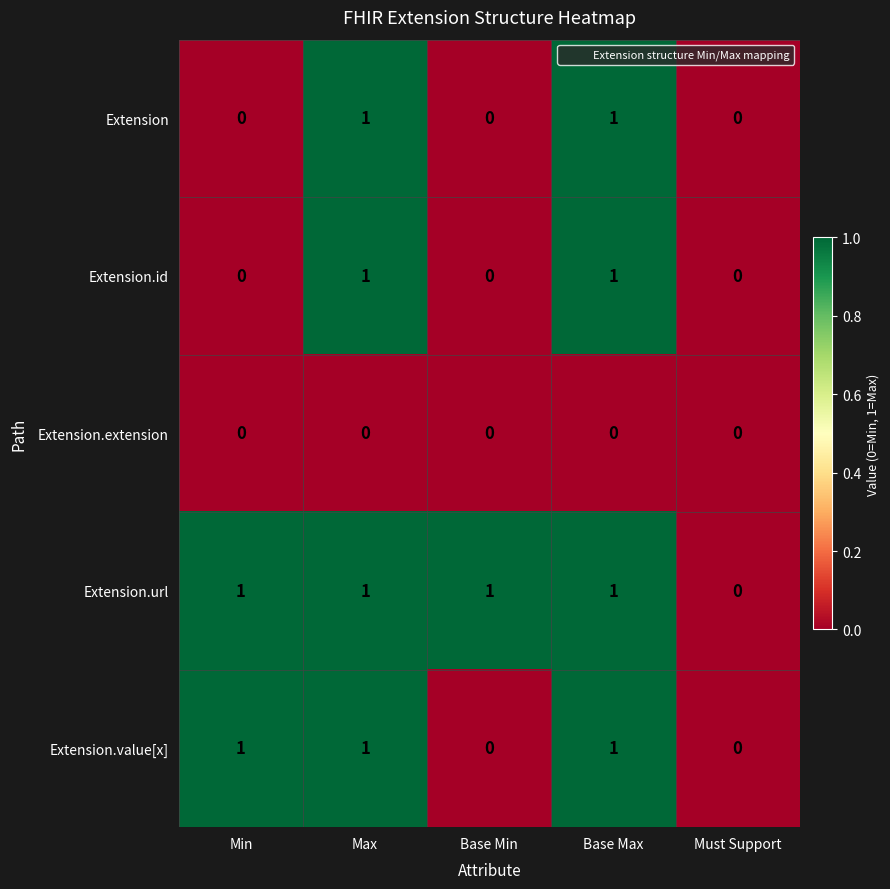

Which series has the largest total across all categories?

Extension.url